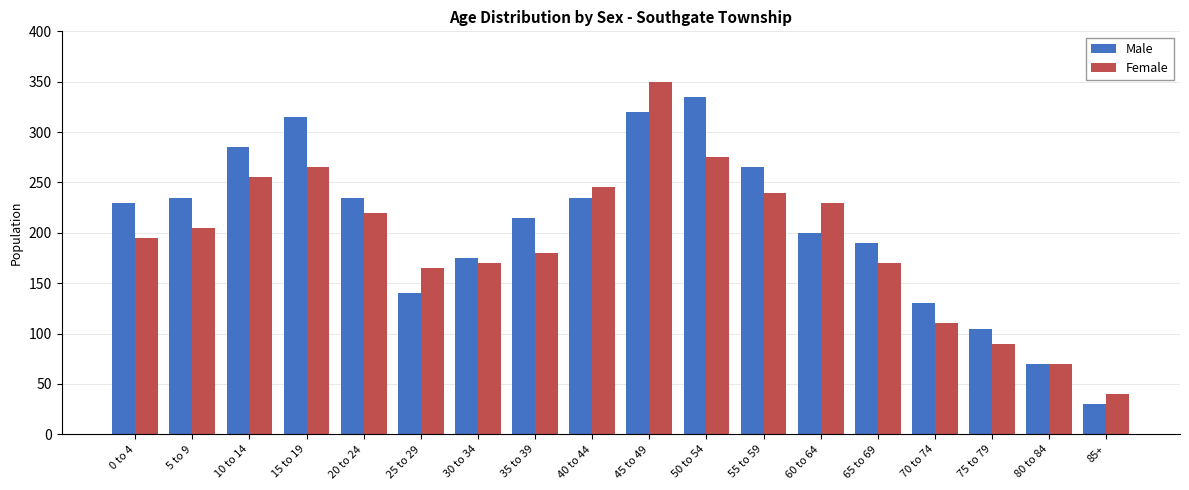

Is the value of Female at 10 to 14 greater than the value of Male at 10 to 14?

No